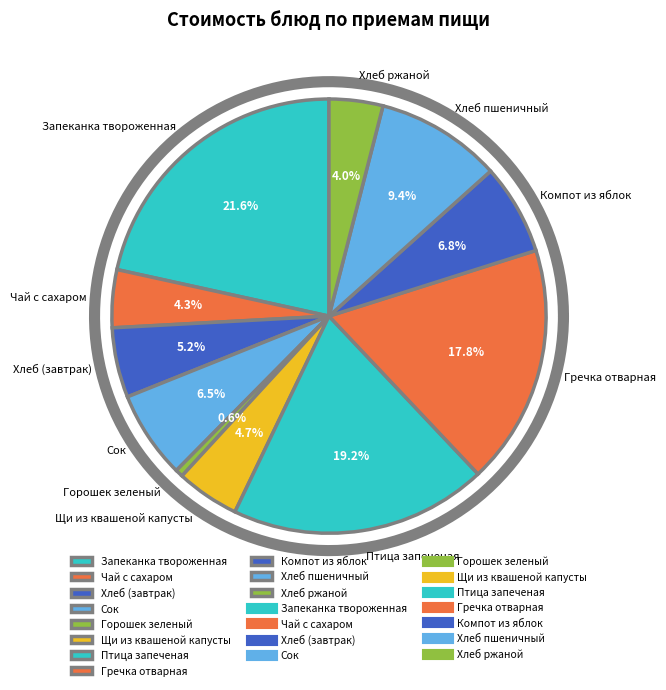

Which slice is the smallest?

Горошек зеленый